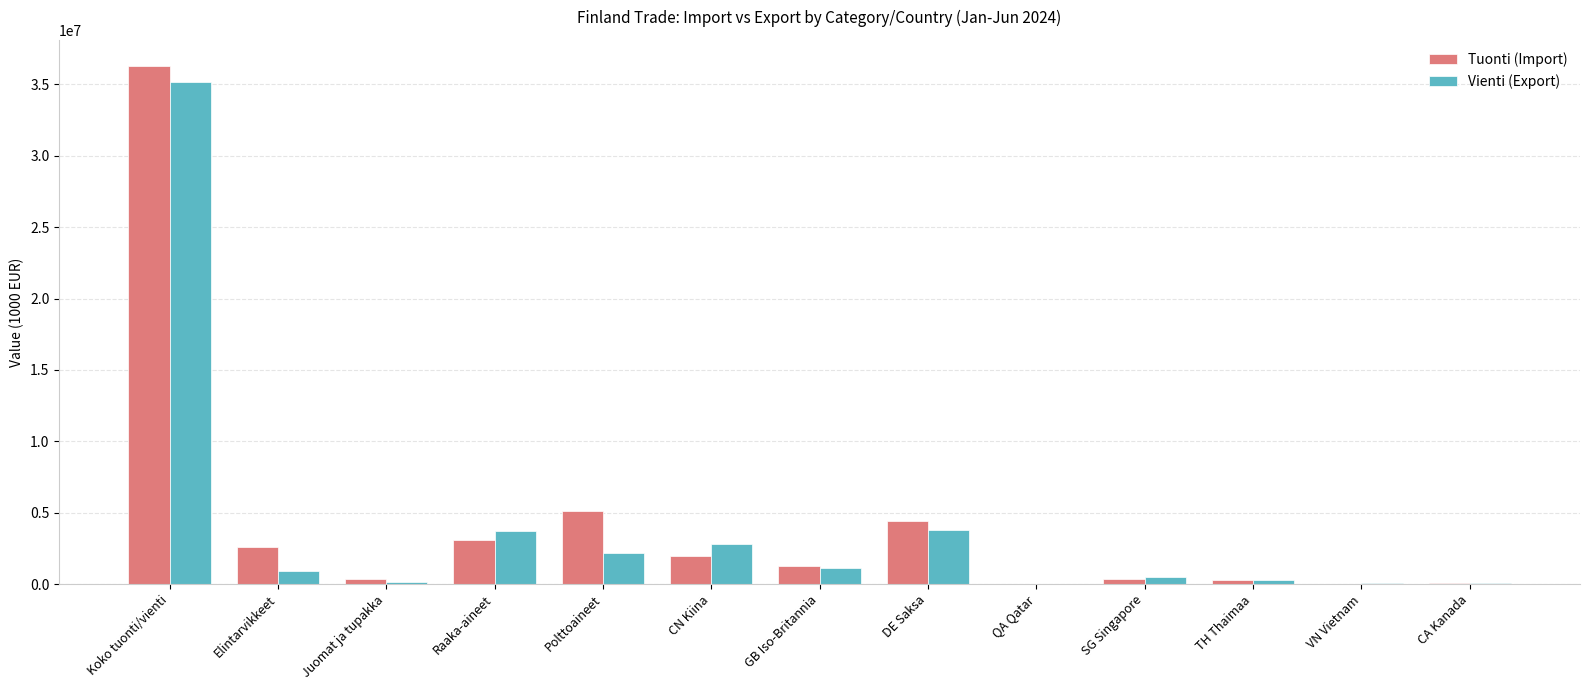

What is the maximum value for Tuonti (Import)?

36291501